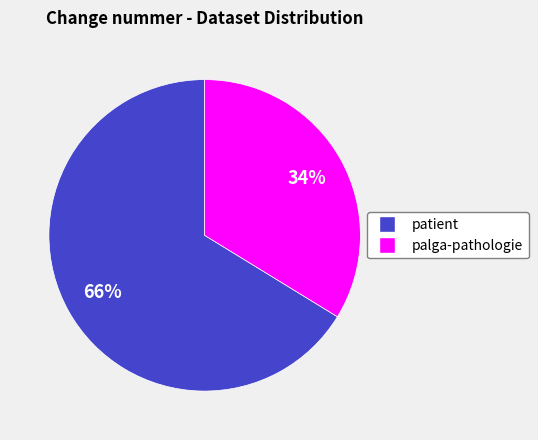

How many segments does this pie chart have?

2